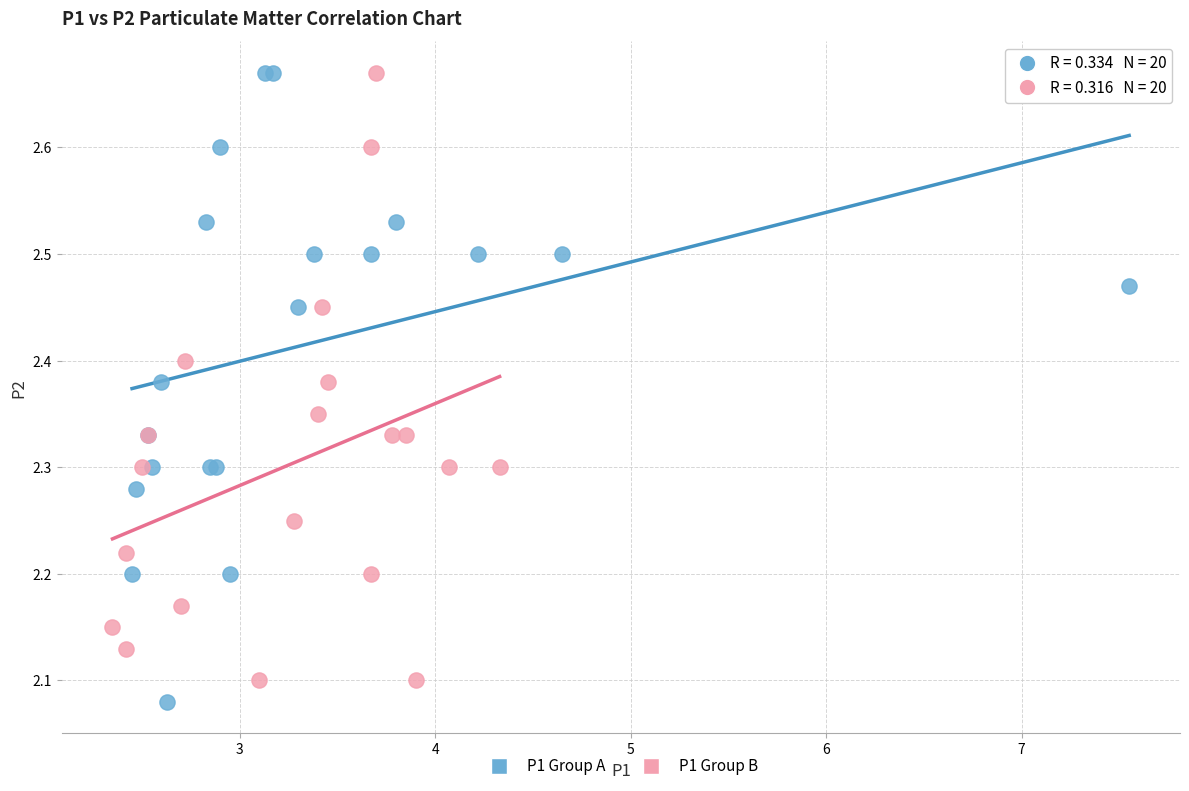

Which series contains the lowest Y value?

P1 Group A